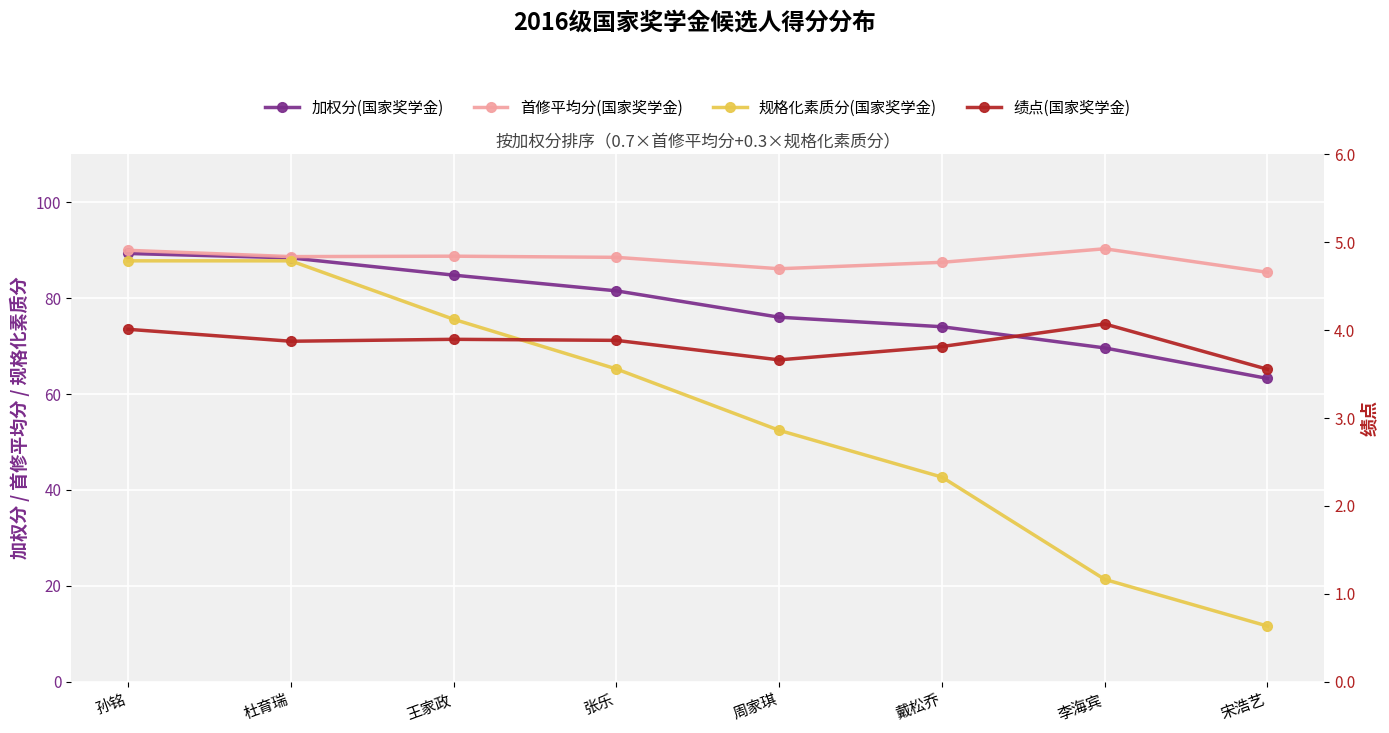

What is the total value across all series at 宋浩艺?

163.8